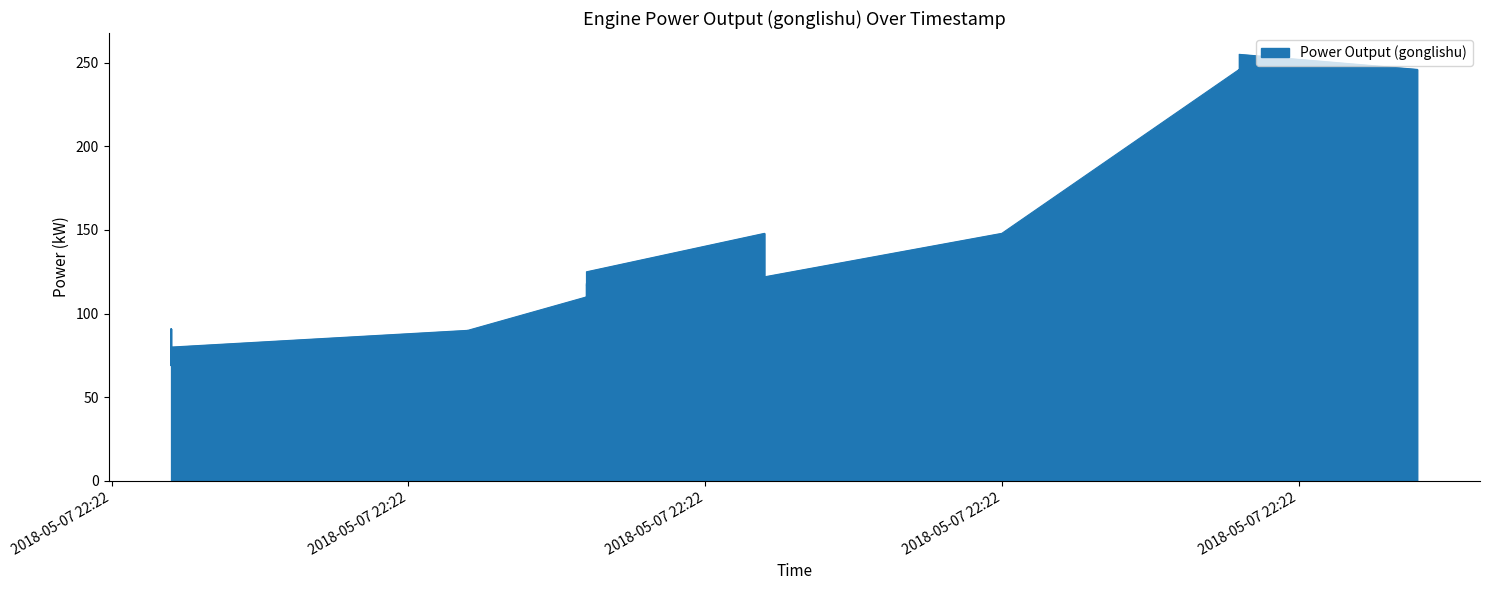

What is the label of the 1st point from the left?

2018-05-07 22:22